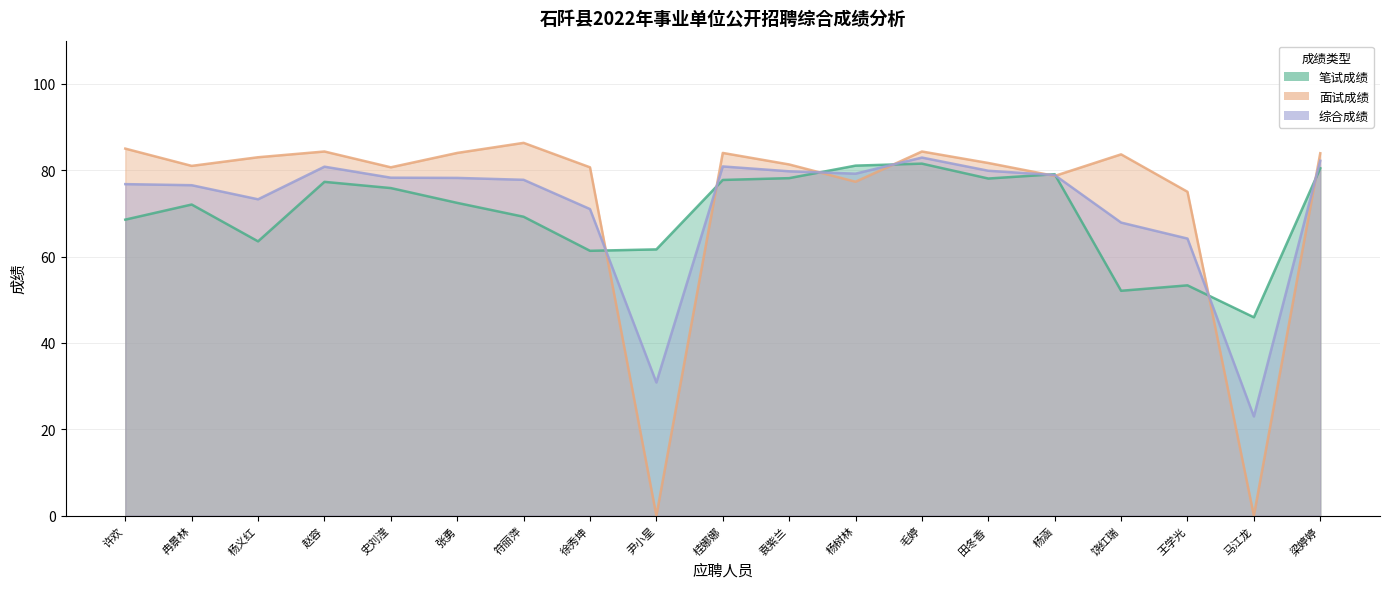

What is the greatest value displayed?

86.3